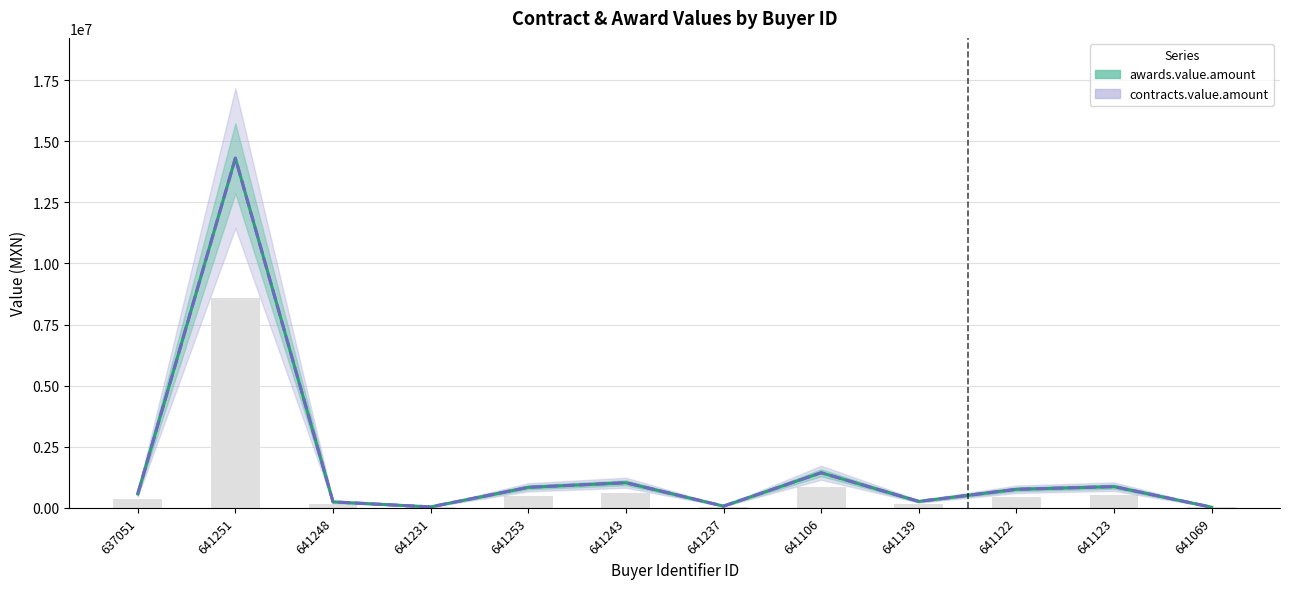

What is the label of the 4th bar from the right?

641139